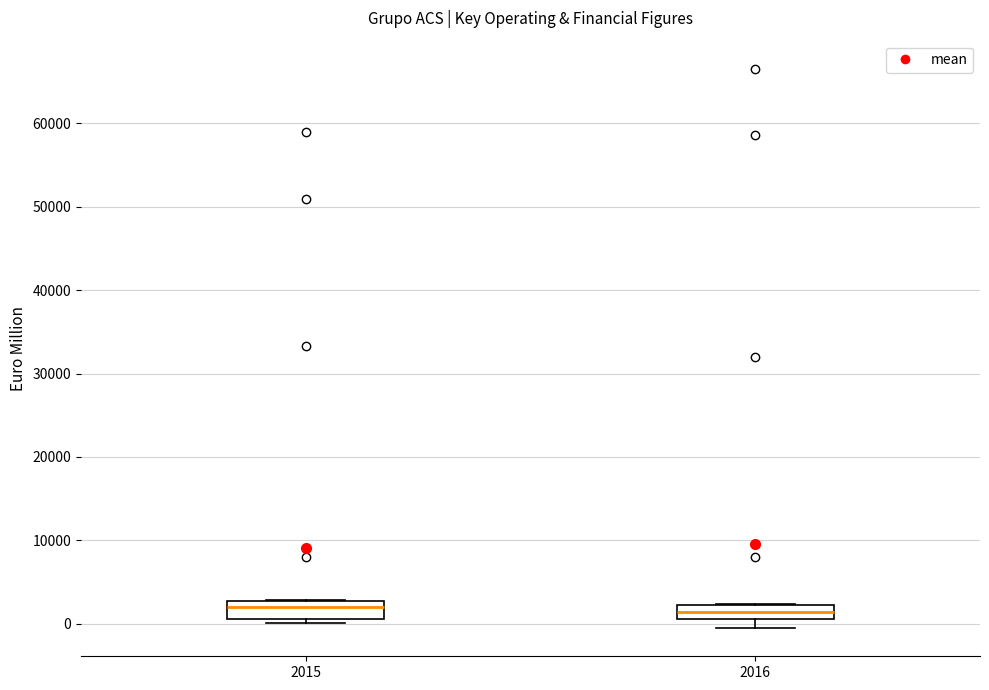

Reading left to right, transcribe this box plot: for each box, give where its median line is, the range the box spans, and where its two whiskers end, as read against the y-axis. The values are not printed on the chart, so give them approximately, as read against the axis.

2015: median 2000, box 1000 to 3000, whiskers 0 to 3000
2016: median 1000 (inside the box), box 1000 to 2000, whiskers -1000 to 2000